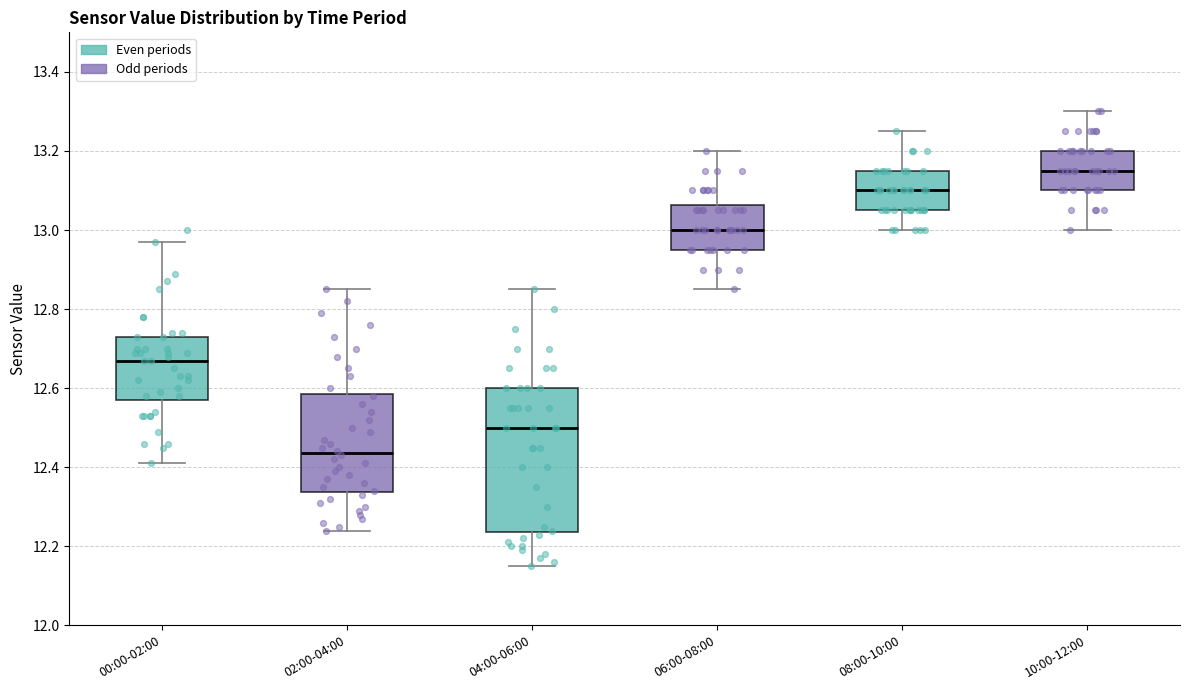

Which box is the tallest, from its lower edge to its upper edge?

04:00-06:00